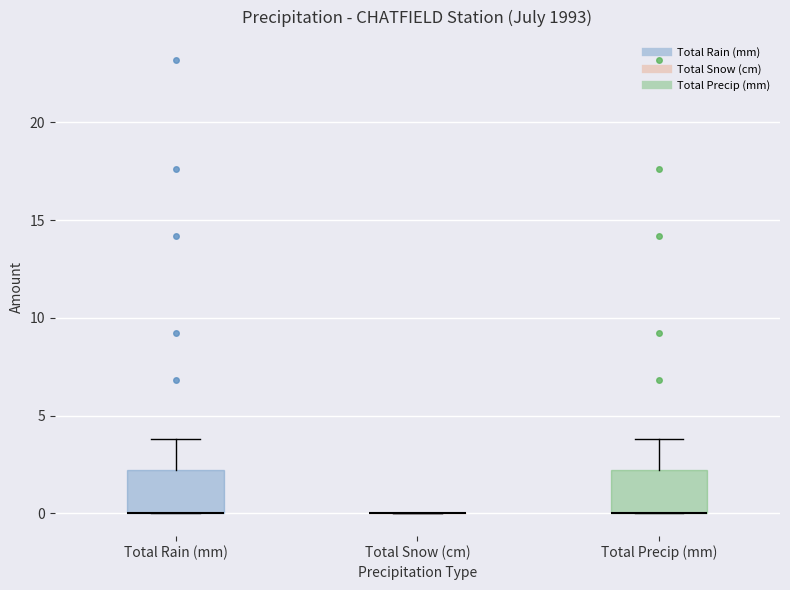

Reading left to right, transcribe this box plot: for each box, give where its median line is, the range the box spans, and where its two whiskers end, as read against the y-axis. The values are not printed on the chart, so give them approximately, as read against the axis.

Total Rain (mm): median 0 (drawn on the box's lower edge), box 0 to 2, whiskers 0 to 4
Total Snow (cm): box collapsed to a line at 0, whiskers 0 to 0
Total Precip (mm): median 0 (drawn on the box's lower edge), box 0 to 2, whiskers 0 to 4